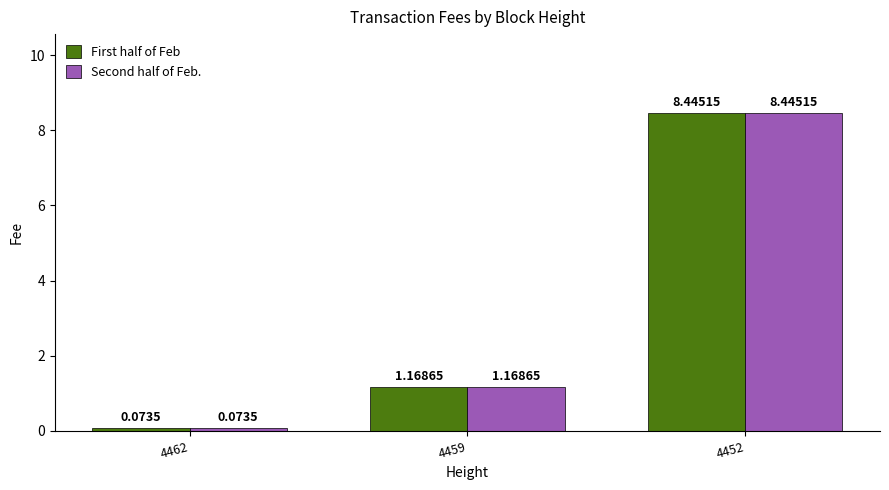

The Second half of Feb. series shows 1.9 at 4459. True or false?

False